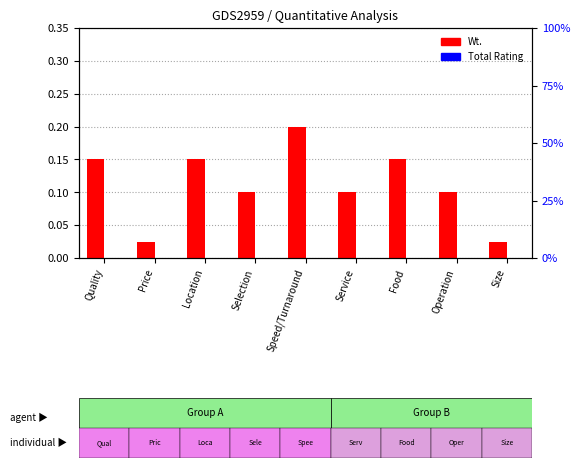

What is the difference between the second highest and second lowest values in the Wt. series?

0.1